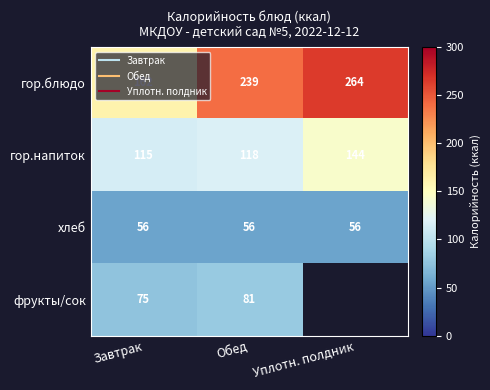

How many values in the гор.напиток series are below 118?

1